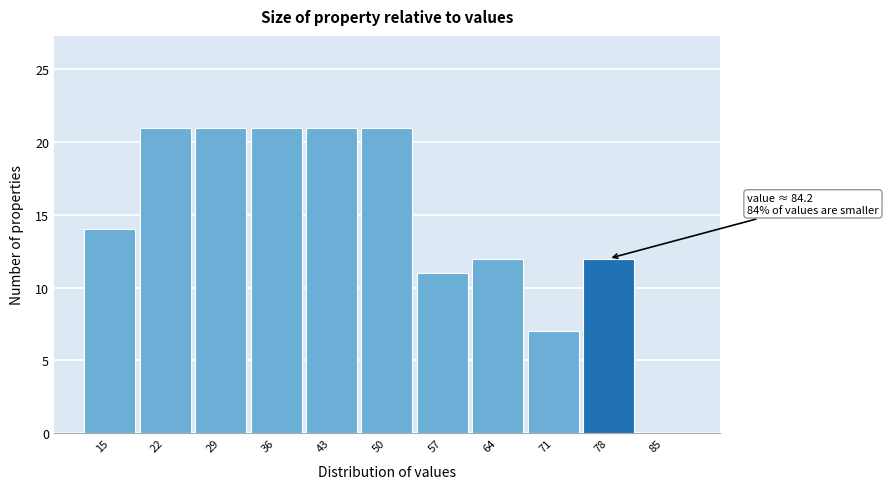

Reading left to right, extract all data points from this chart.

15=14	22=21	29=21	36=21	43=21	50=21	57=11	64=12	71=7	78=12	85=0